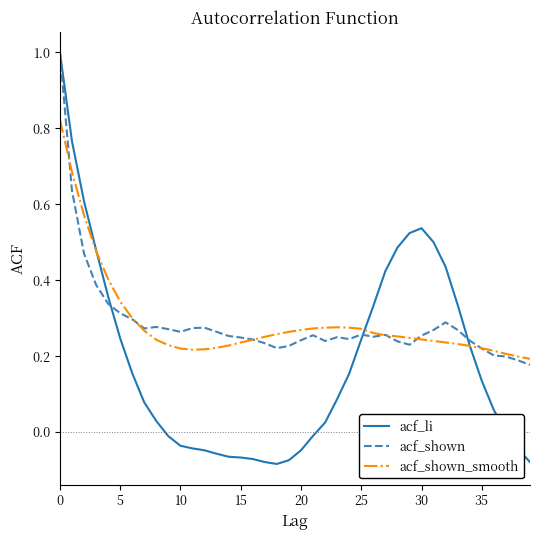

At how many categories does at least one series exceed 0?

40